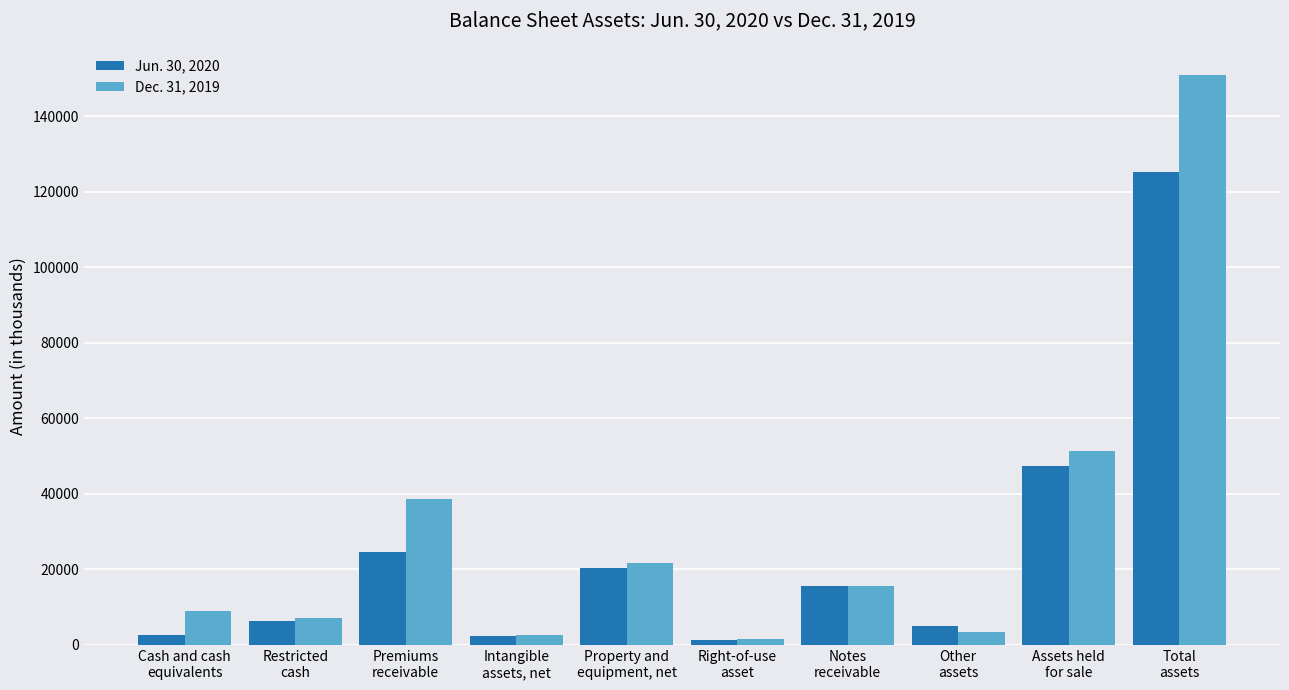

What is the total value across all series at Right-of-use
asset?

2837